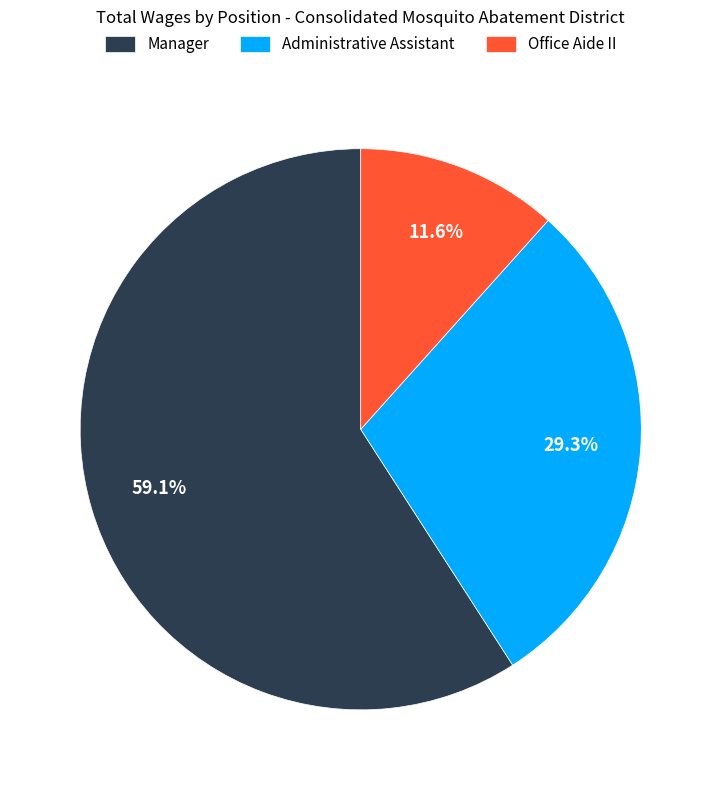

Is it true that Manager is 59% of the pie?

True